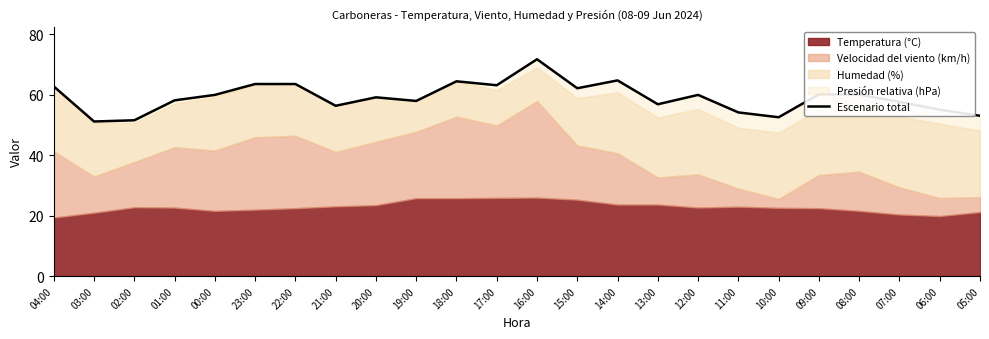

Read the value at 00:00.

60.0